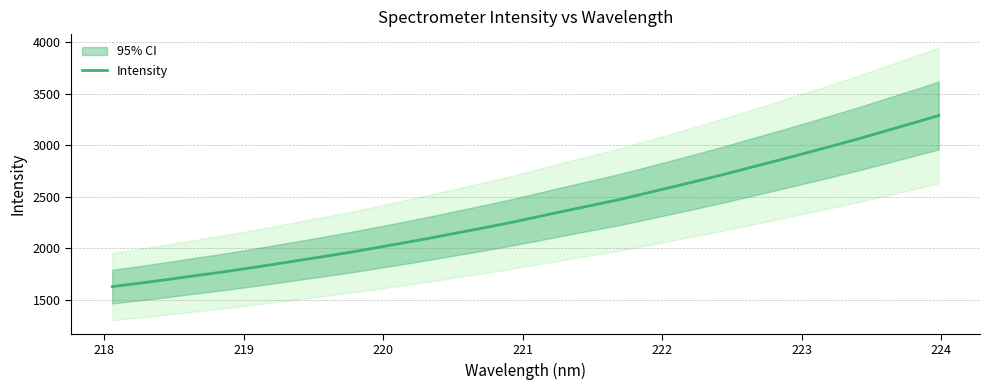

What is the minimum value for Intensity?

1630.2